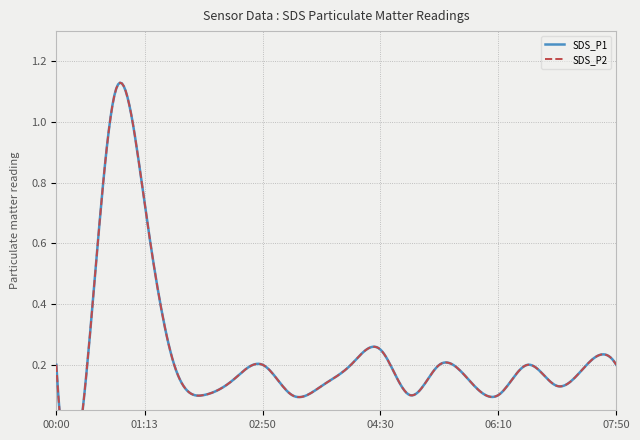

Where is SDS_P2 nearest to the value 0?

02:00